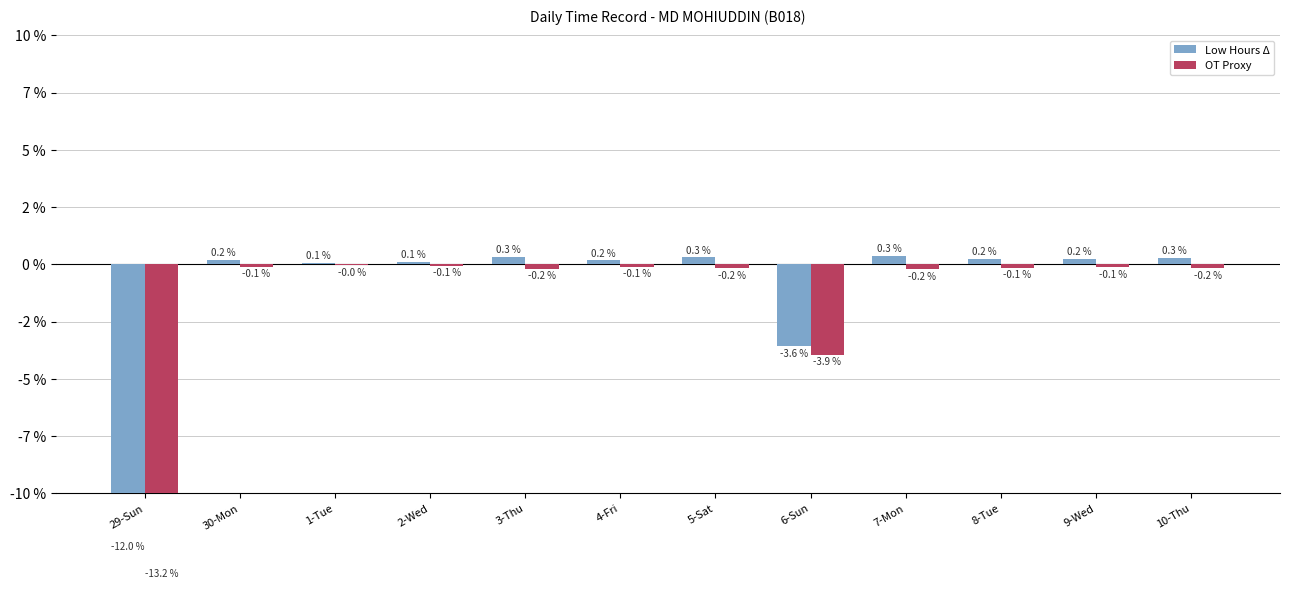

Rank the categories by OT Proxy value from lowest to highest.

29-Sun, 6-Sun, 7-Mon, 3-Thu, 5-Sat, 10-Thu, 8-Tue, 9-Wed, 30-Mon, 4-Fri, 2-Wed, 1-Tue